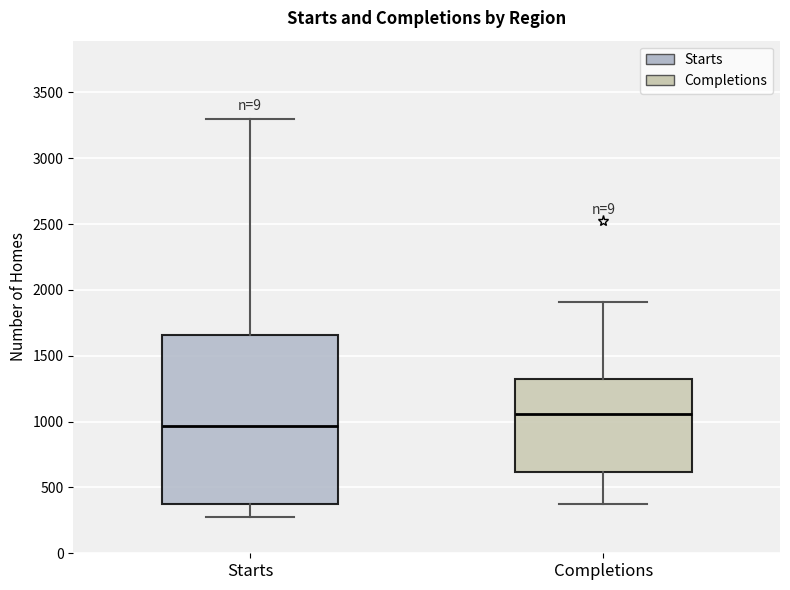

Reading left to right, read every box against the y-axis: the position of its median line, the range the box covers, and the ends of its whiskers. The values are not printed on the chart, so give them approximately, as read against the axis.

Starts: median 950, box 400 to 1650, whiskers 250 to 3300
Completions: median 1050, box 600 to 1350, whiskers 350 to 1900